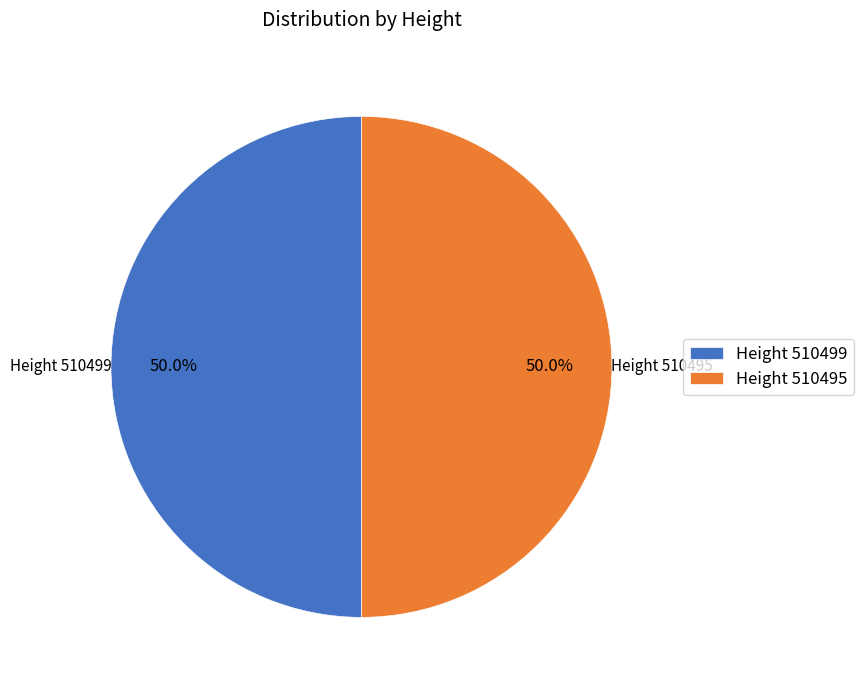

Combined, what portion of the pie is Height 510499 and Height 510495?

100.0%